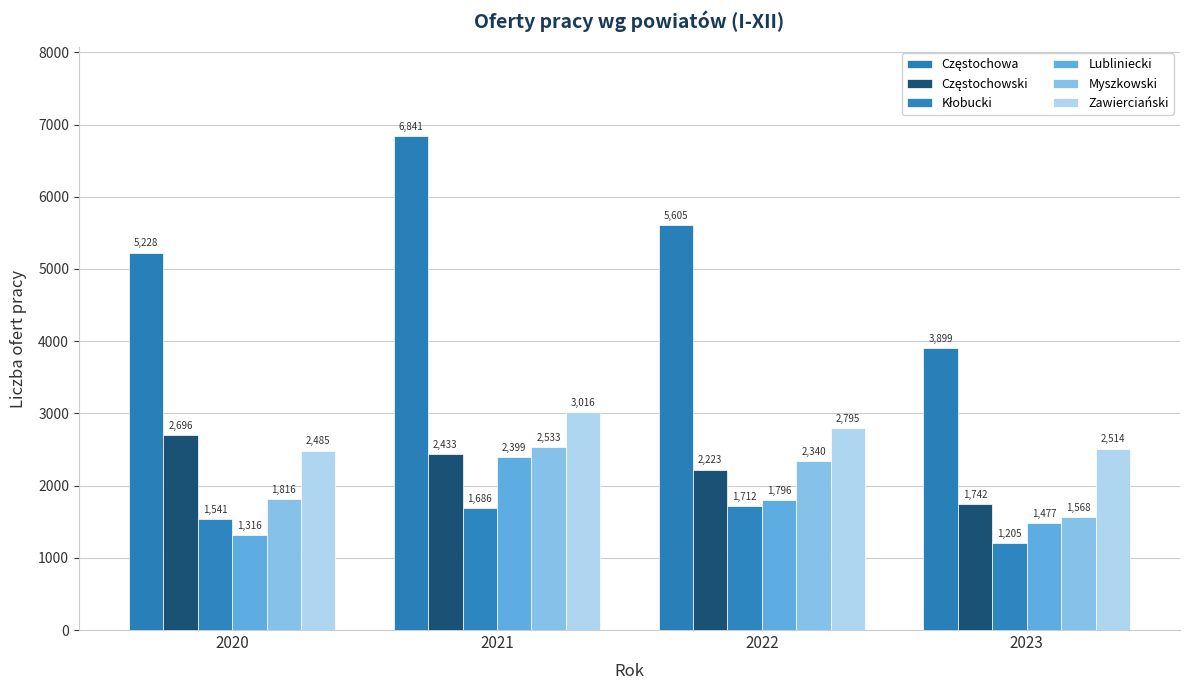

Is it true that Lubliniecki equals 718 at 2020?

False